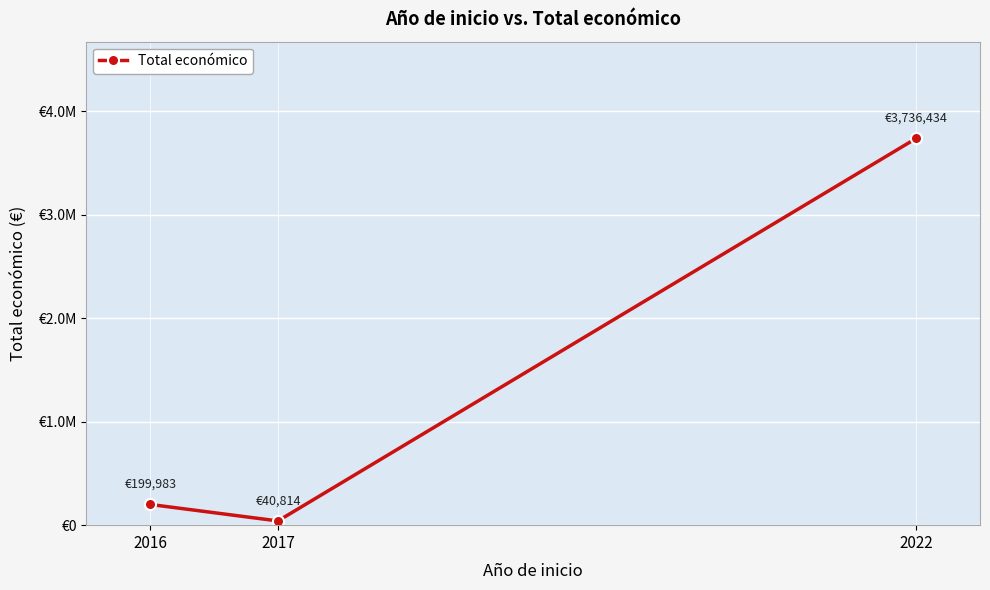

Where is the data nearest to the value 1888624?

2016